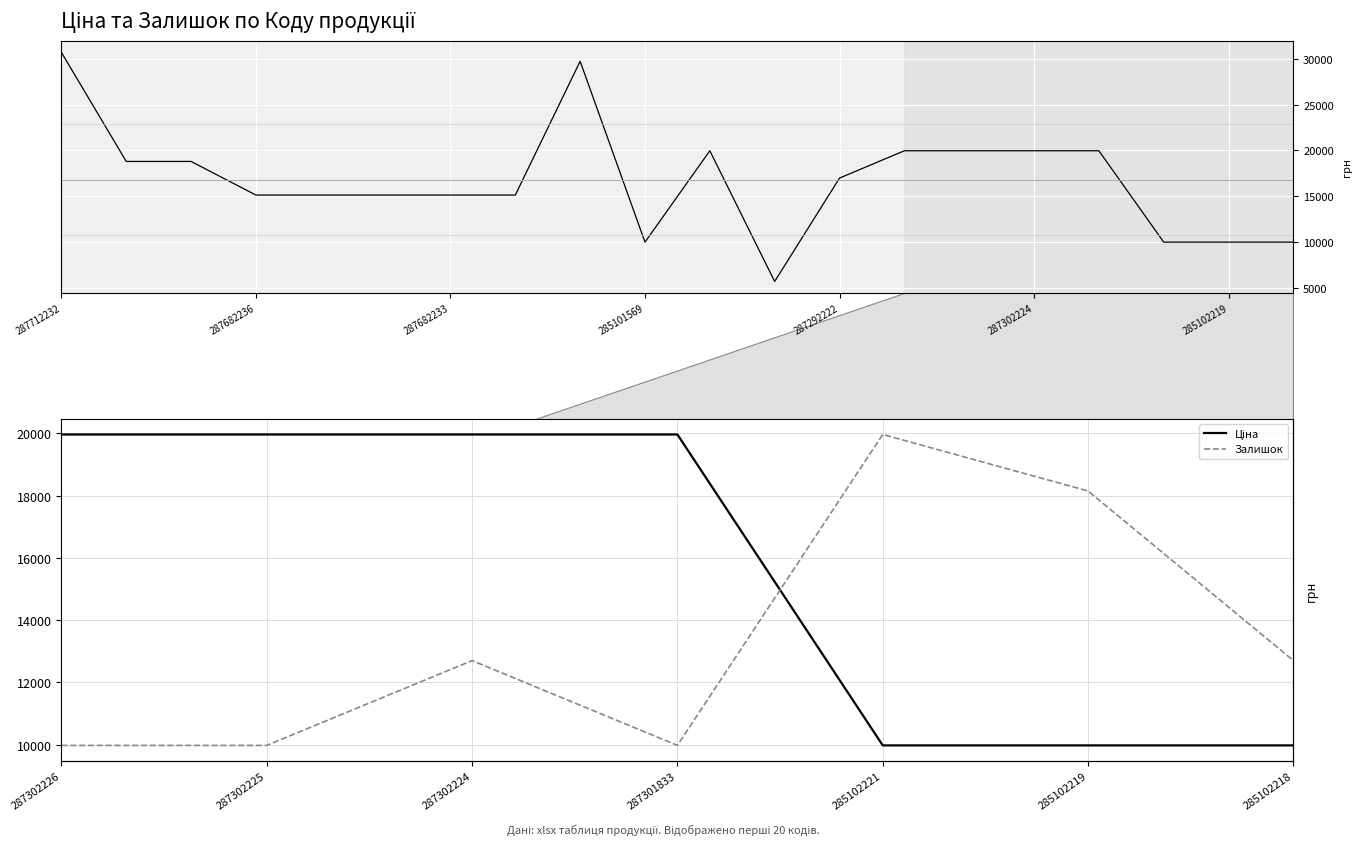

How many values in the Залишок series are below 3?

3